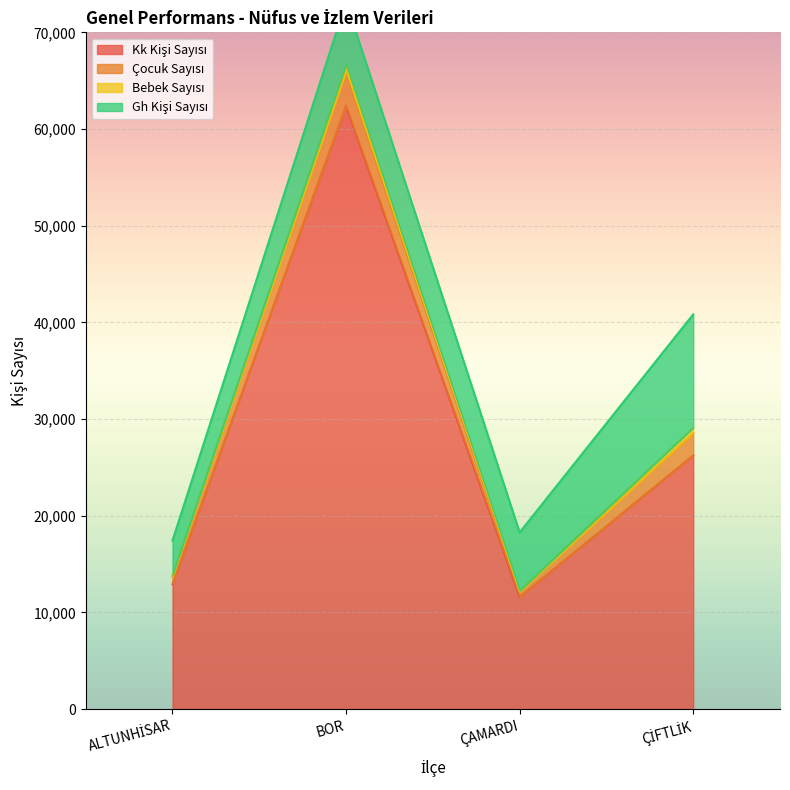

Which series has the widest spread of values?

Kk Kişi Sayısı